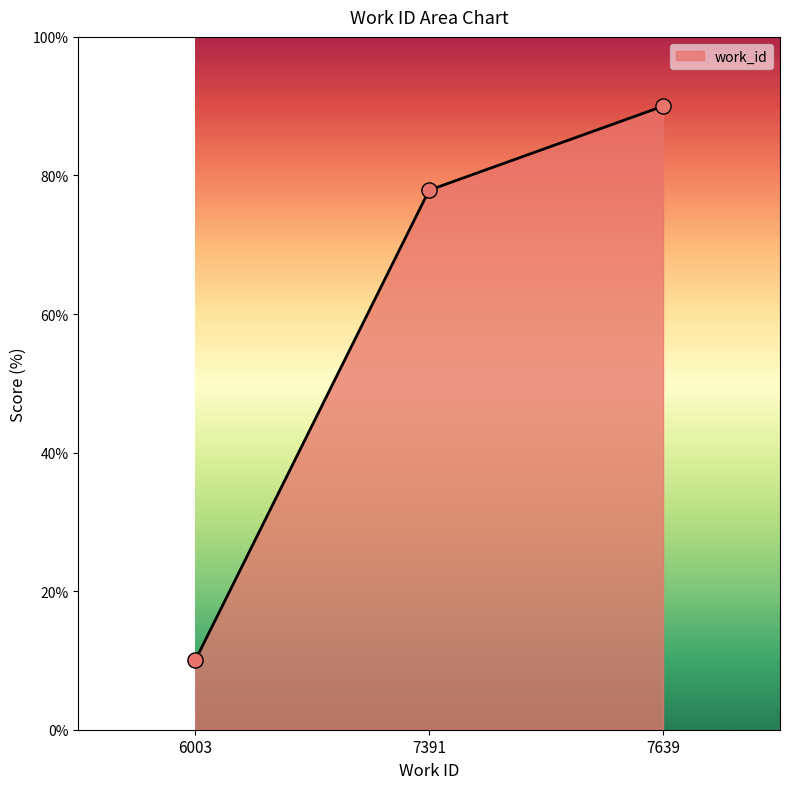

Between 7391 and 6003, which is larger?

7391